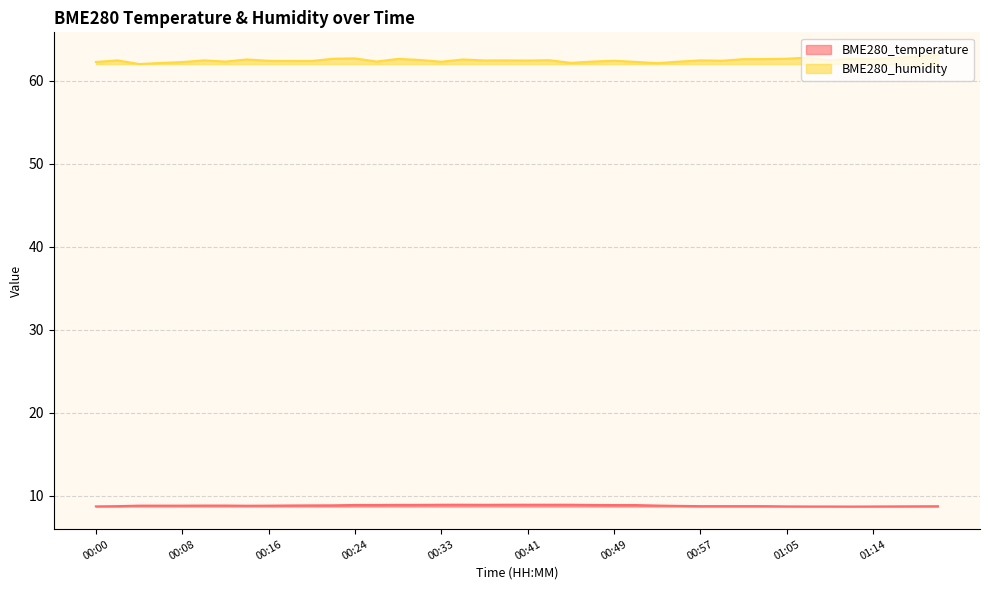

What is the minimum value for BME280_temperature?

8.7